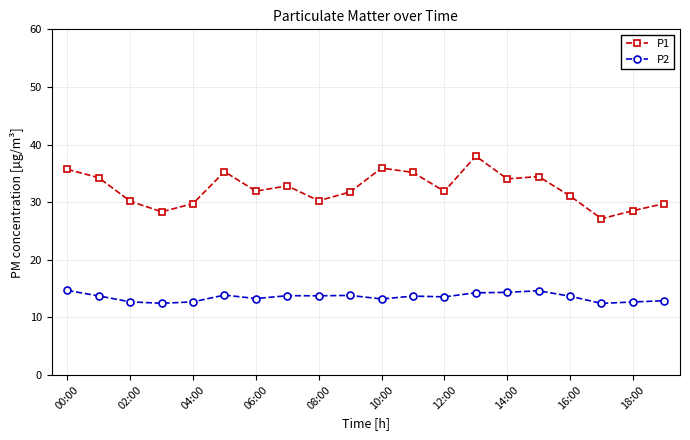

Which series has the largest range (max minus min)?

P1